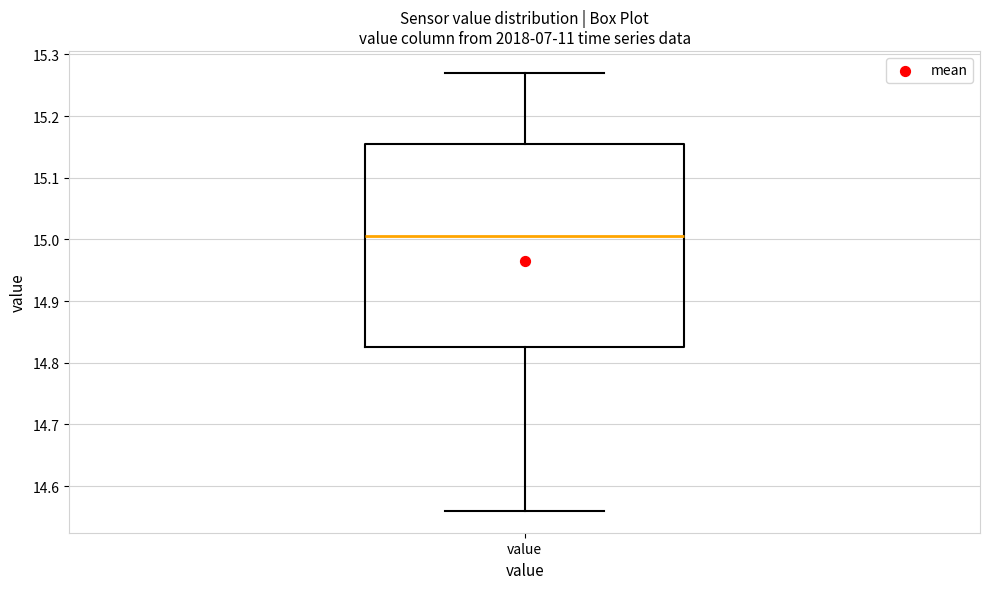

Transcribe this box plot: give where the median line is, the range the box spans, and where the two whiskers end, as read against the y-axis. The values are not printed on the chart, so give them approximately, as read against the axis.

median 15.01, box 14.83 to 15.16, whiskers 14.56 to 15.27